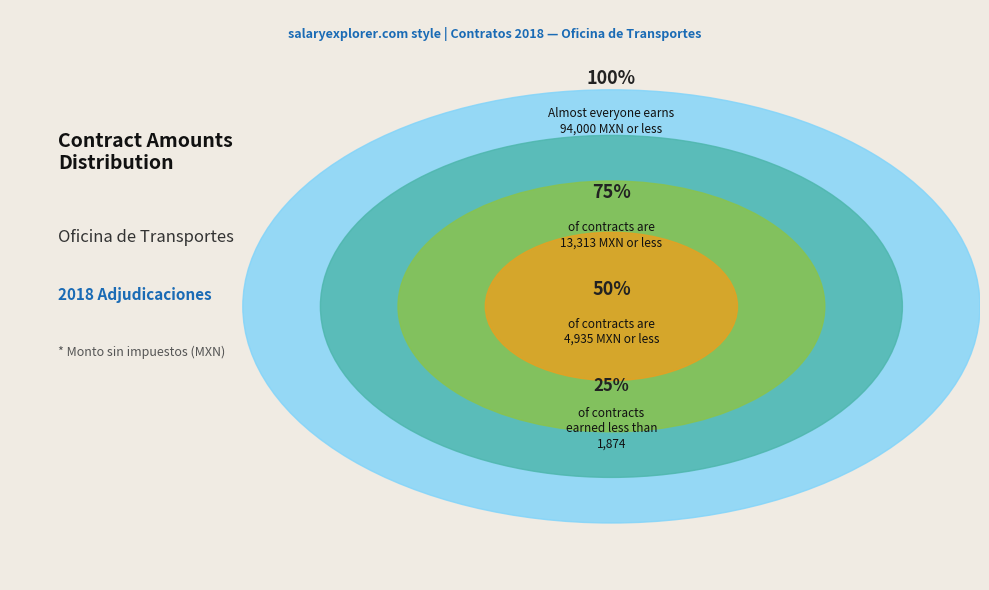

Does any single category account for the majority?

No